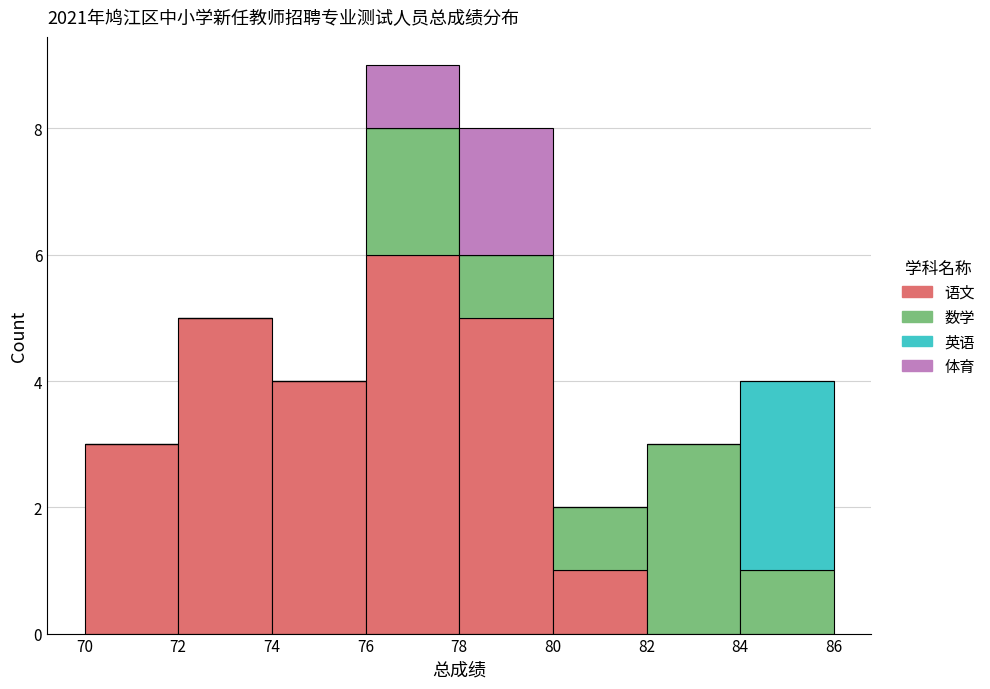

Reading left to right, list every stacked bar in this chart as the range it spans on the x-axis followed by its total height. The values are not printed on the chart, so give them approximately, as read against the axis.

70 to 72: 3
72 to 74: 5
74 to 76: 4
76 to 78: 9
78 to 80: 8
80 to 82: 2
82 to 84: 3
84 to 86: 4